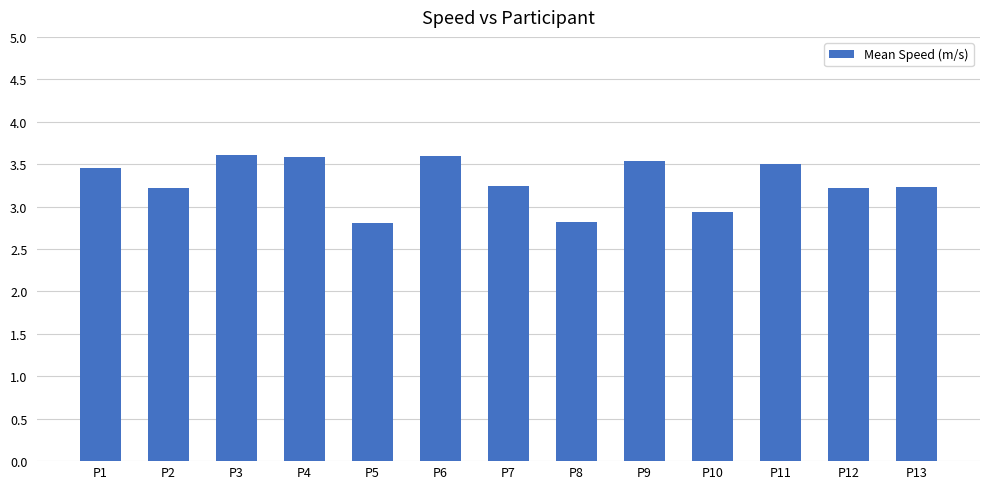

What is the sum of all values?

42.8